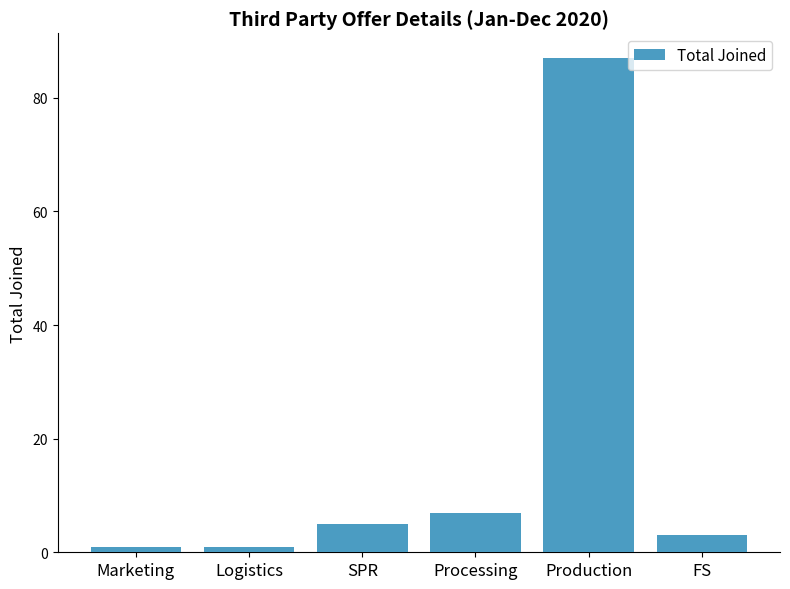

How many distinct data groups are displayed?

1